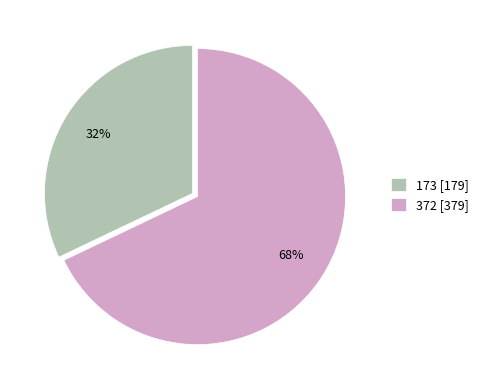

Count the number of slices in the pie.

2